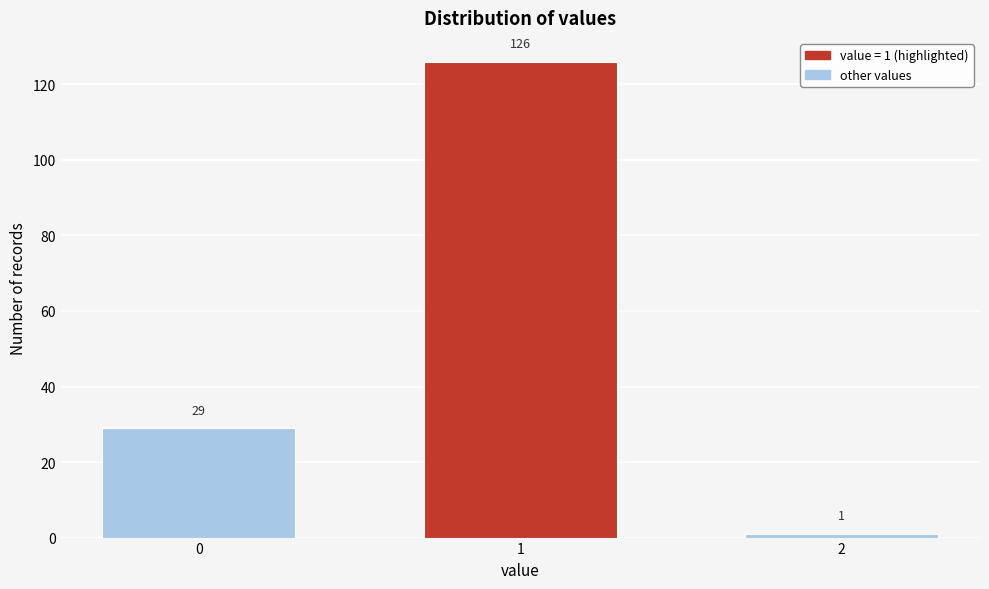

Reading right to left, transcribe all the data shown in this chart.

2=1	1=126	0=29